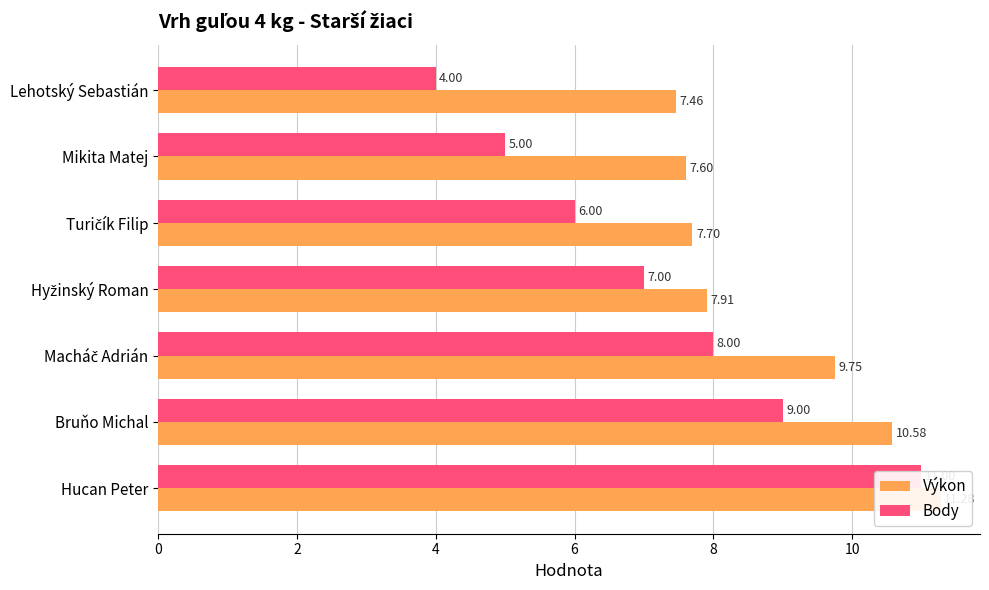

Which series has the largest total across all categories?

Výkon